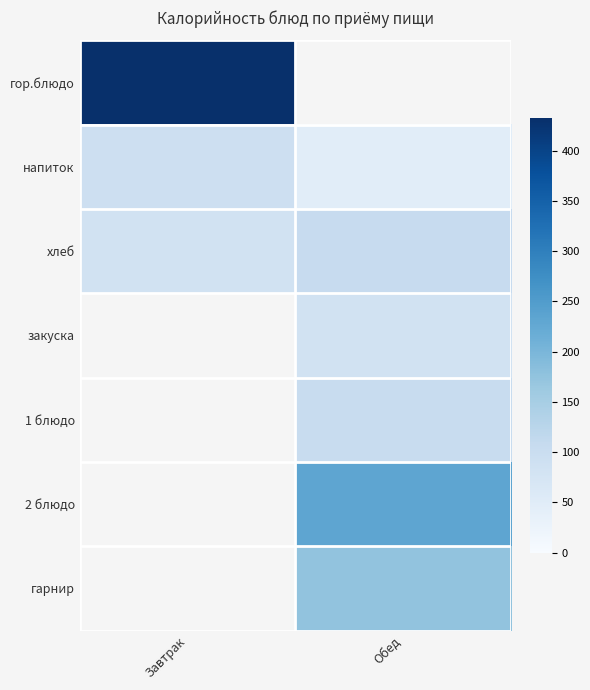

Is it true that напиток equals 22.5 at Обед?

False